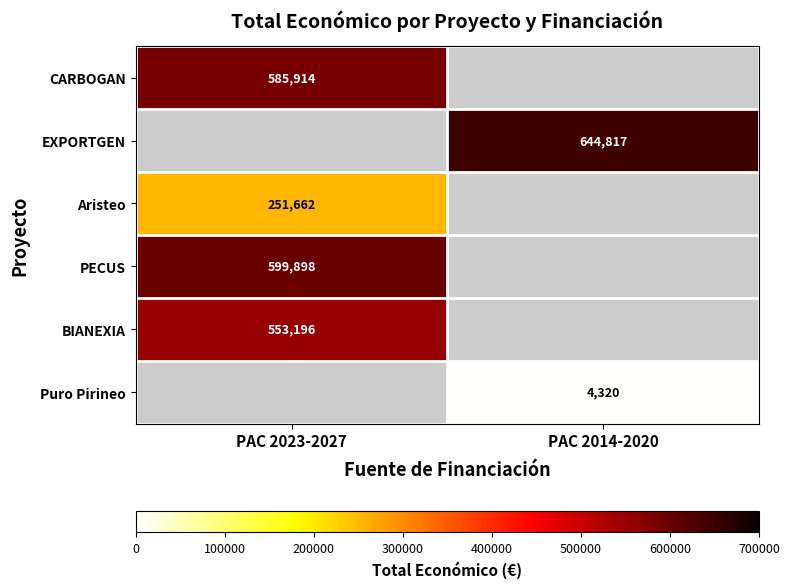

Which label corresponds to the largest value in the chart?

PAC 2014-2020